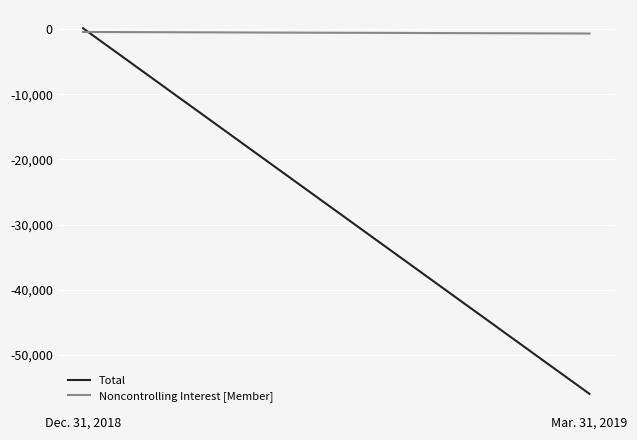

Is this an area chart (filled region under the line)?

No